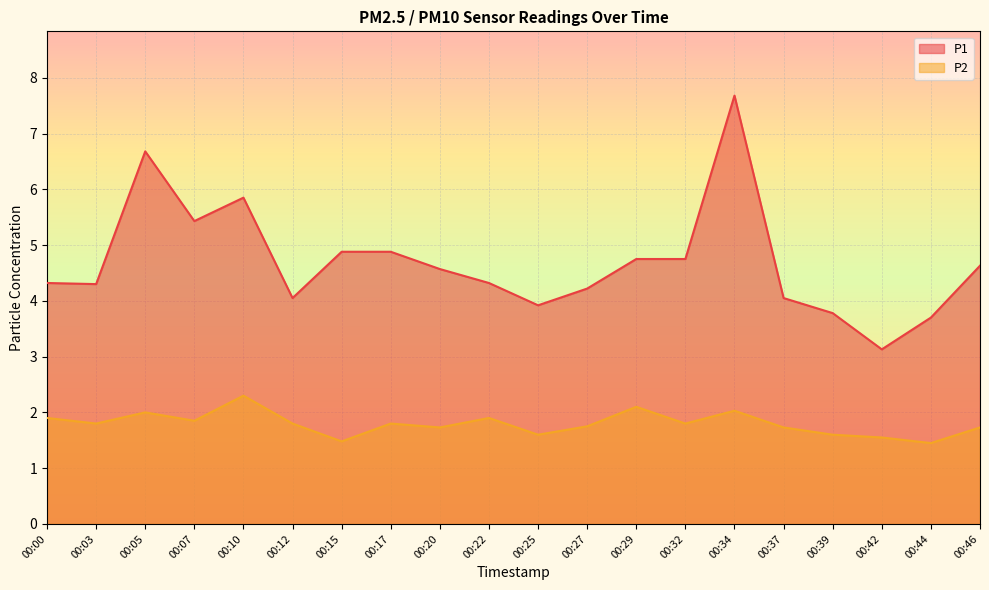

Which series has the widest spread of values?

P1